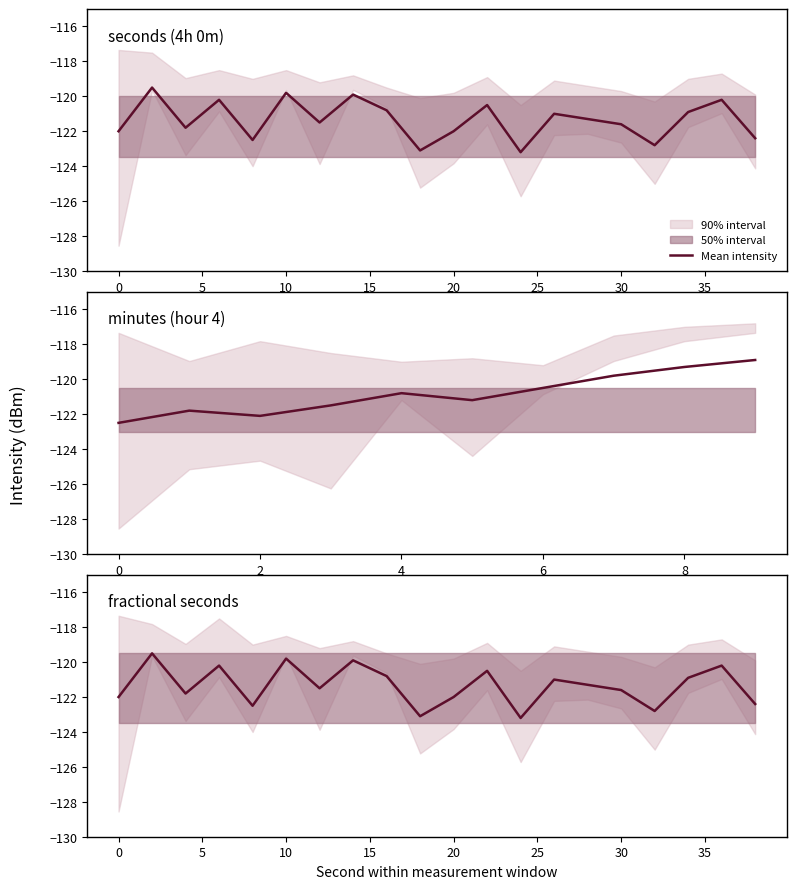

What is the difference between the second highest and second lowest values?

3.3